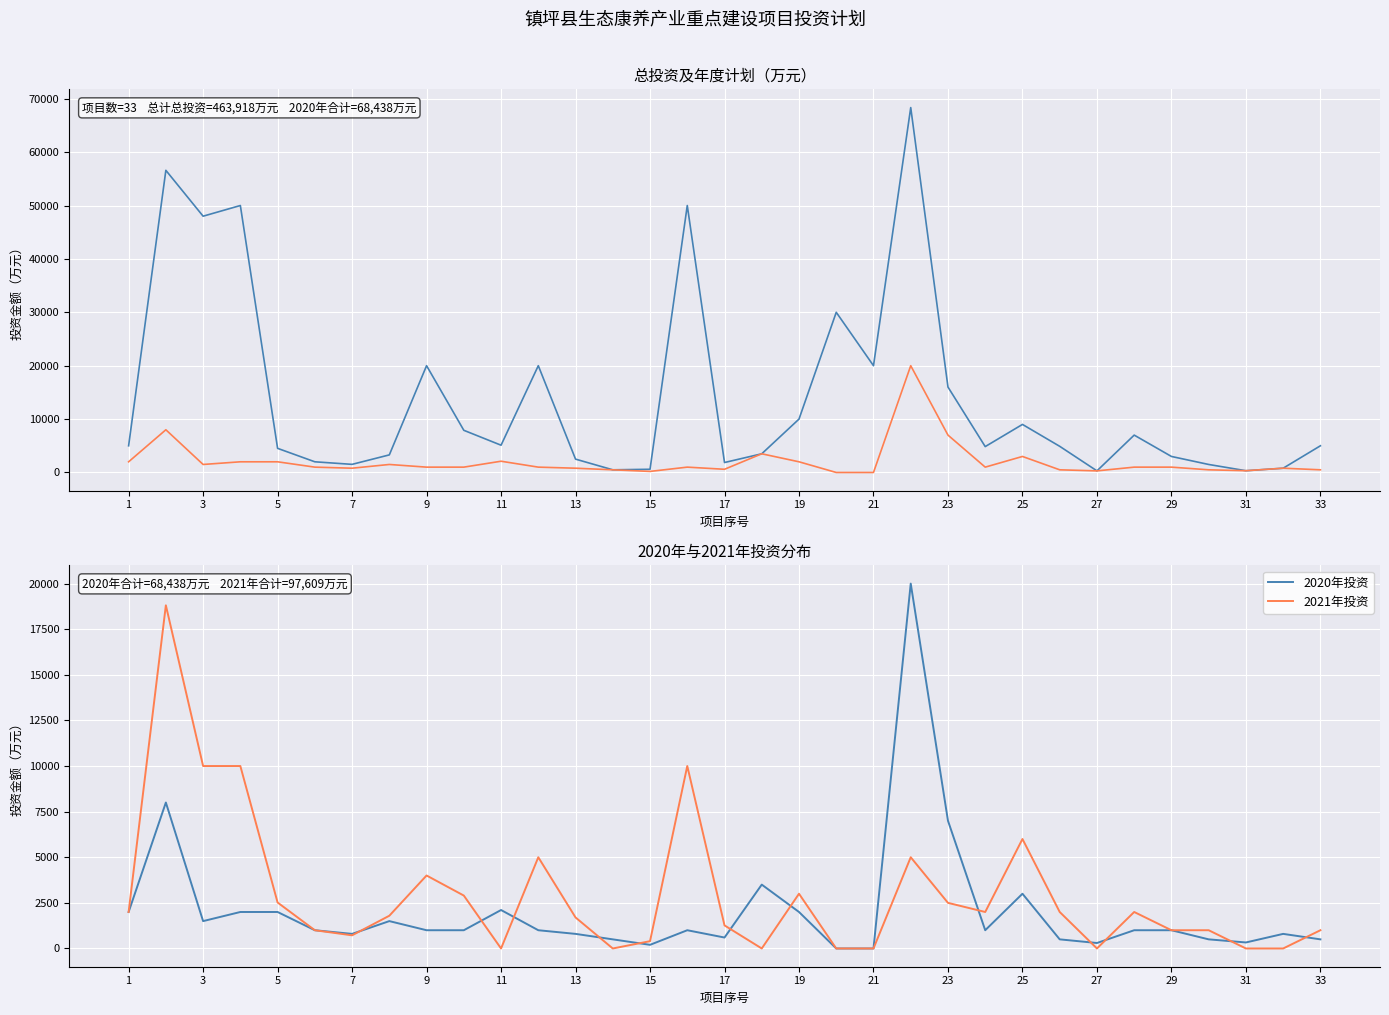

Is it true that 总投资 equals 24082 at 31?

False